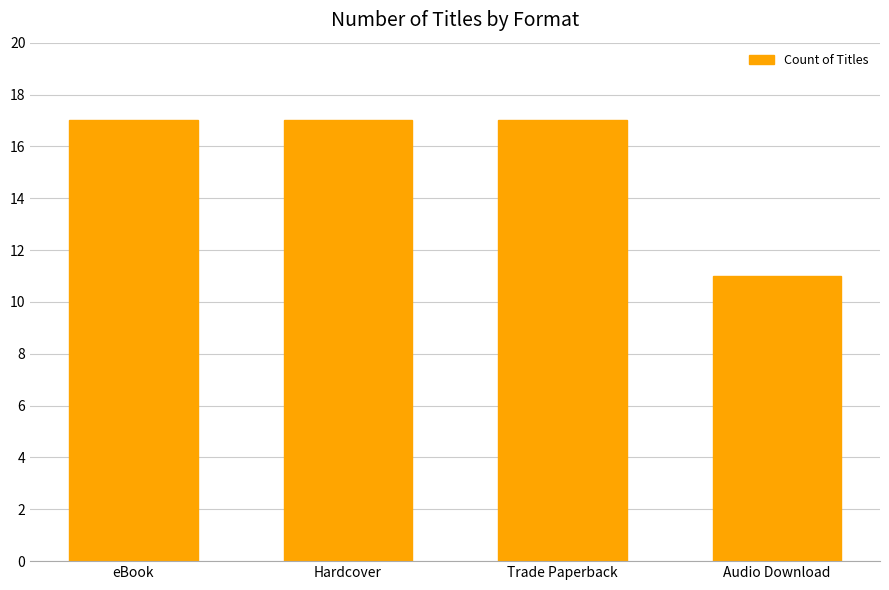

Reading right to left, list all the values displayed in this chart.

Audio Download=11	Trade Paperback=17	Hardcover=17	eBook=17